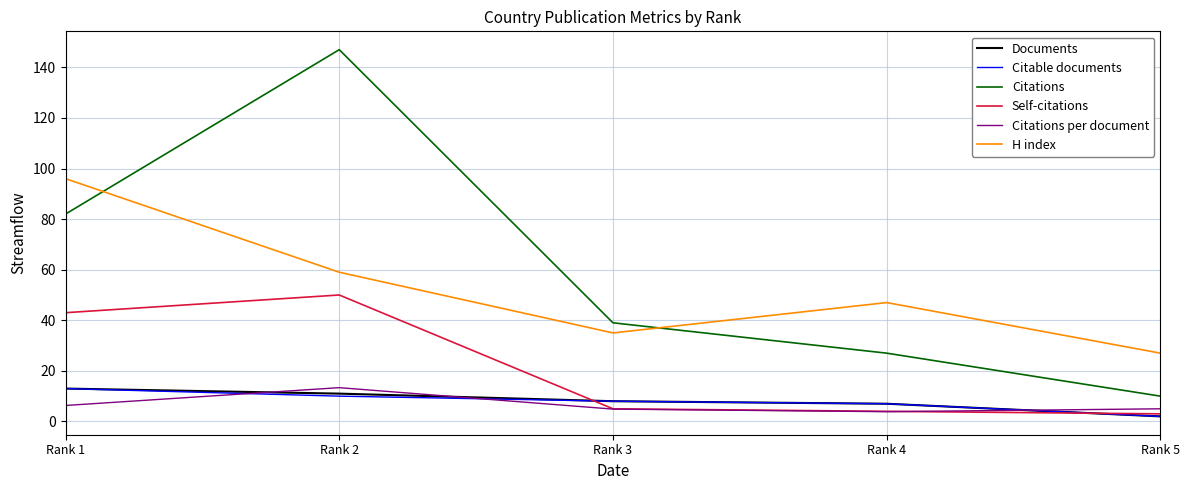

What is the difference between the second highest and second lowest values in the Citable documents series?

3.0